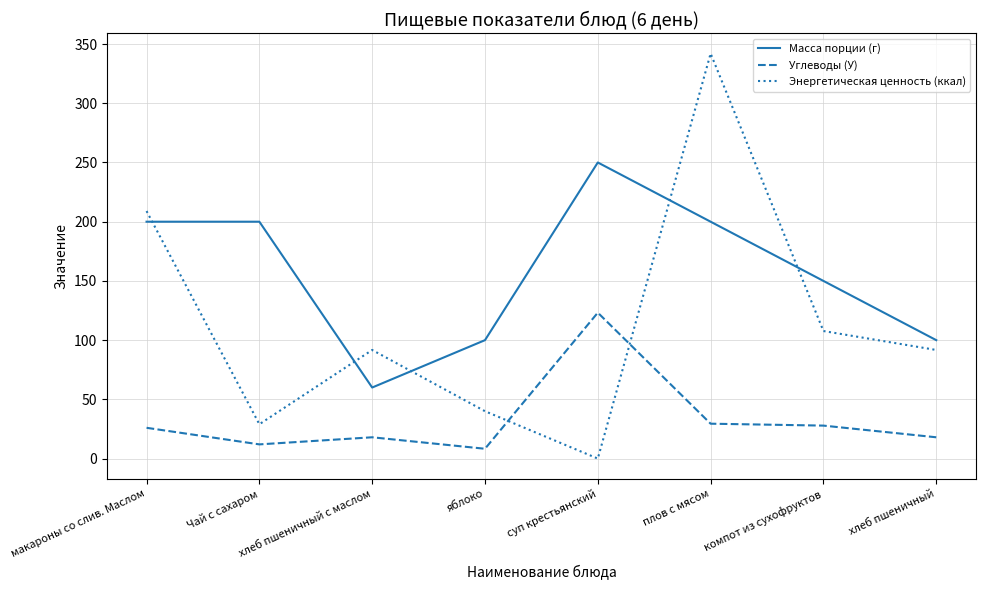

At яблоко, list the series in order from smallest to largest.

Углеводы (У), Энергетическая ценность (ккал), Масса порции (г)